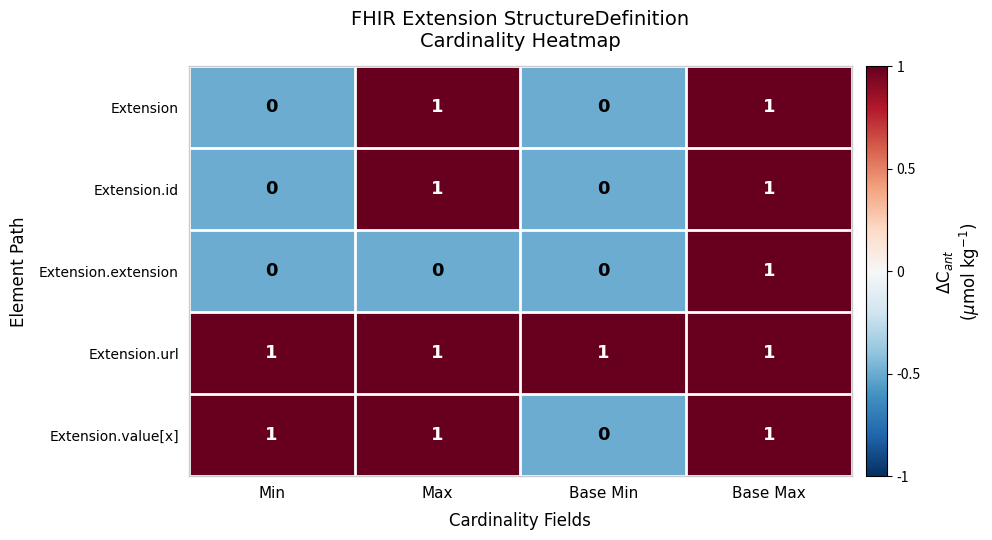

Is it true that Extension.url equals 2 at Max?

False